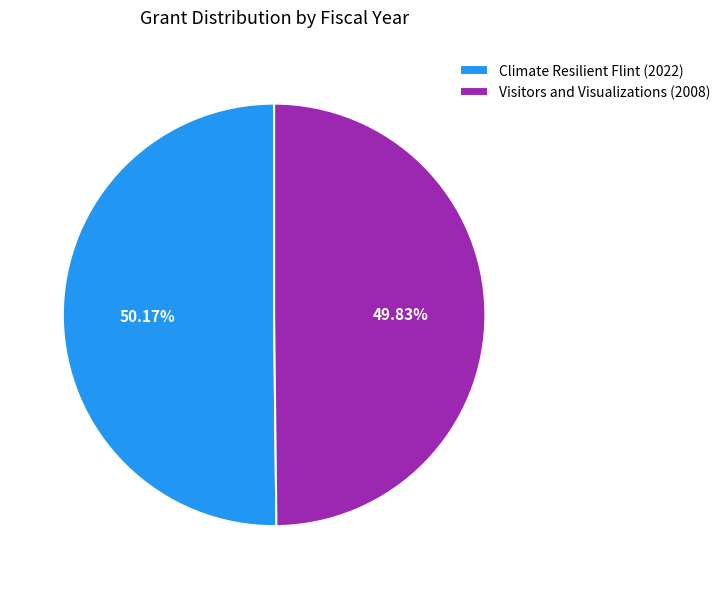

Do Climate Resilient Flint (2022) and Visitors and Visualizations (2008) together represent more than half of the pie?

Yes